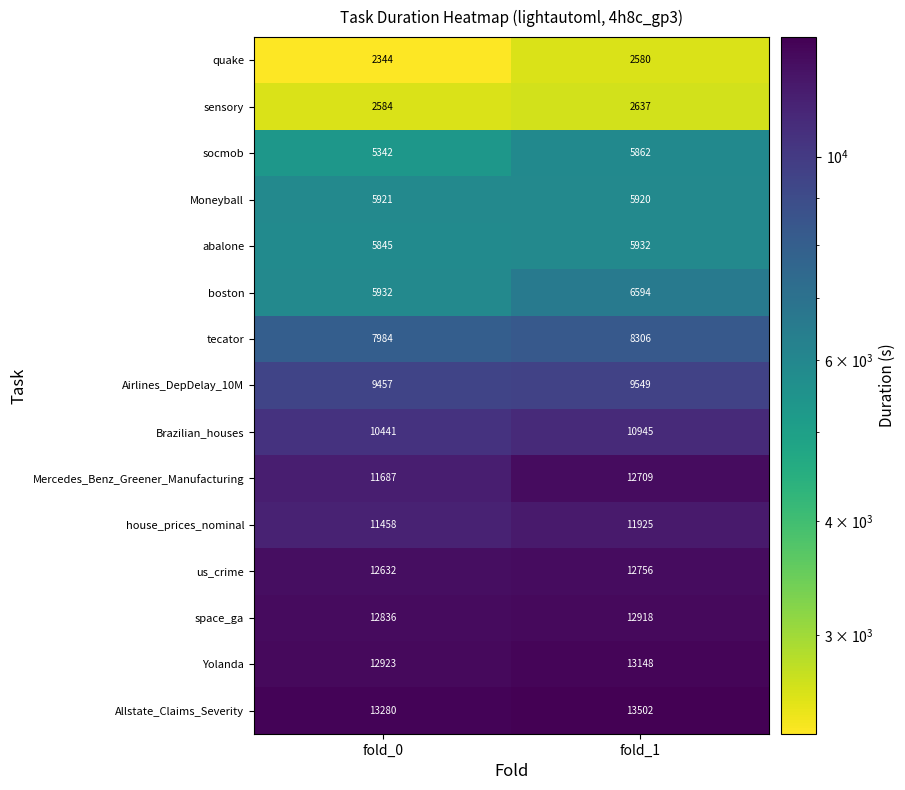

List the labels in order of socmob value, smallest first.

fold_0, fold_1